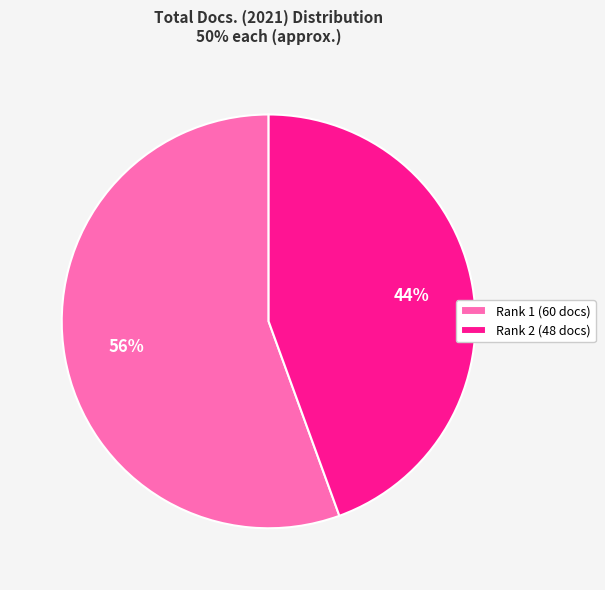

How many segments does this pie chart have?

2